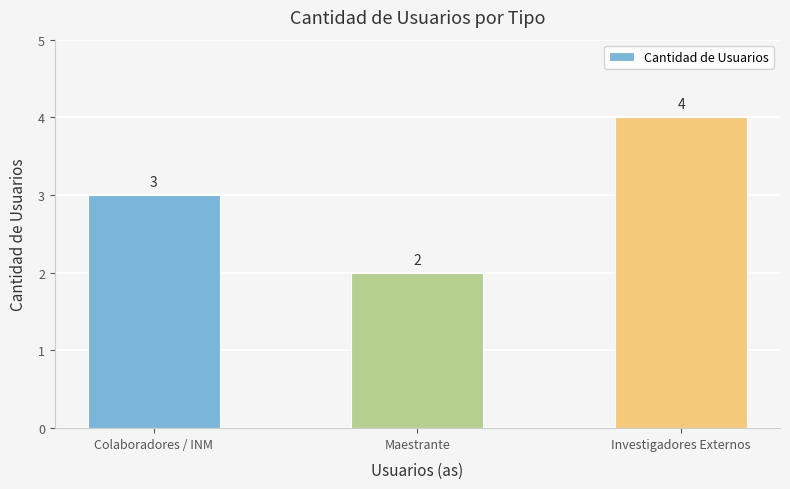

List the labels in order of value, largest first.

Investigadores Externos, Colaboradores / INM, Maestrante